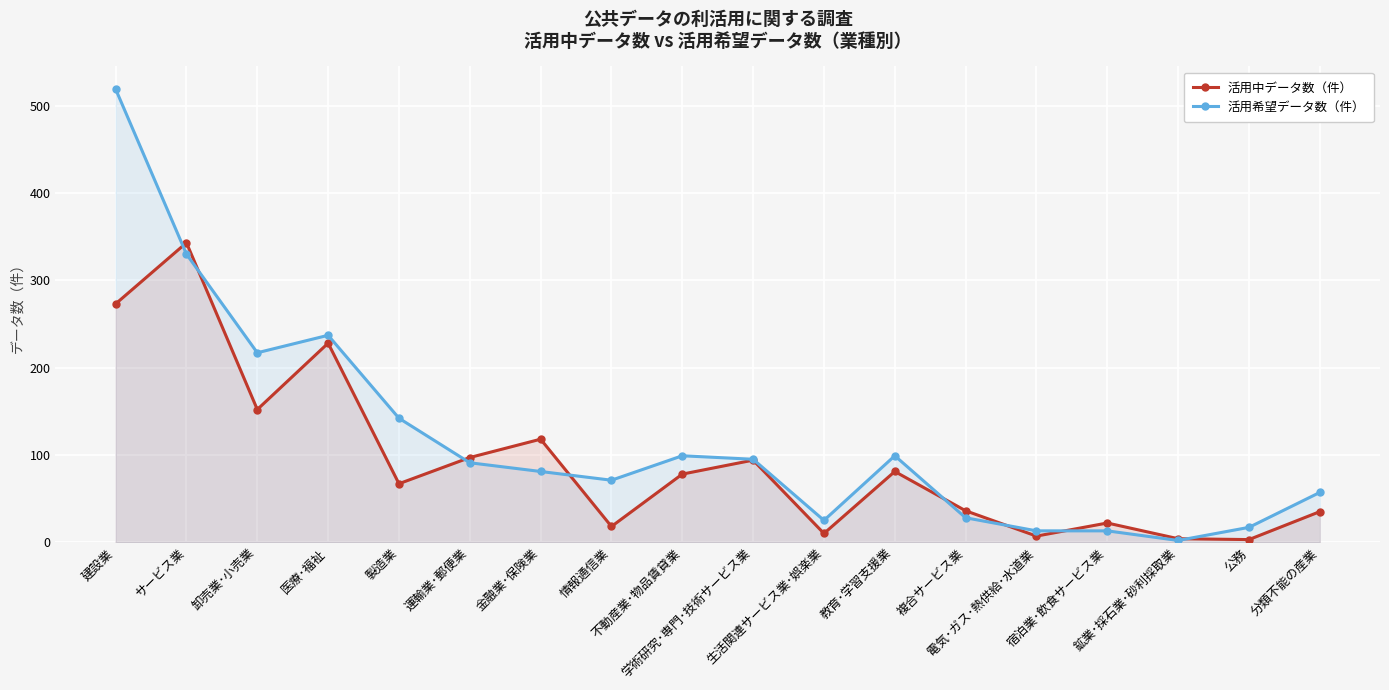

At which category is the sum across all series the highest?

建設業